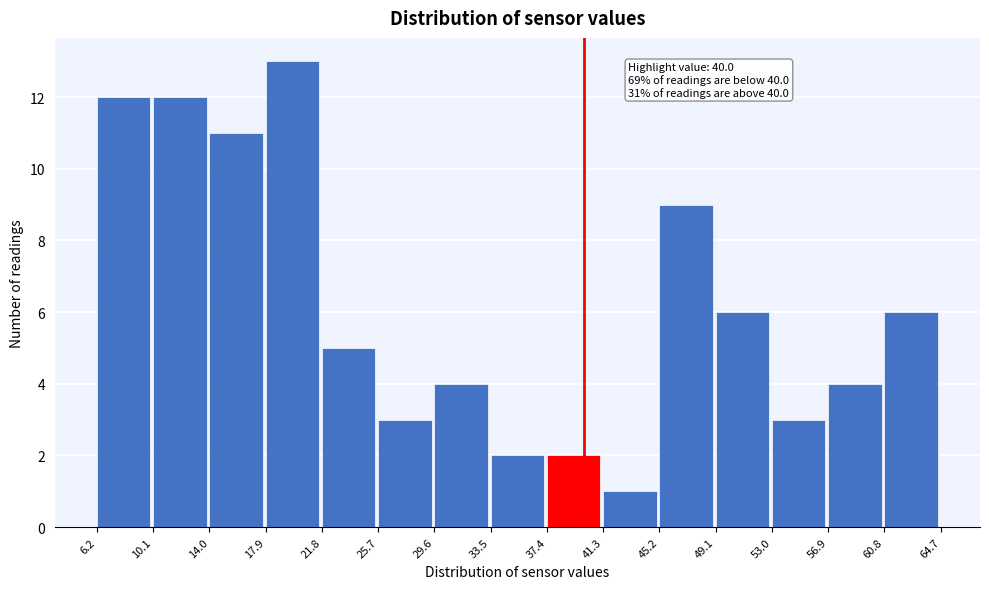

Which range on the x-axis has the tallest bar?

17.9 to 21.8